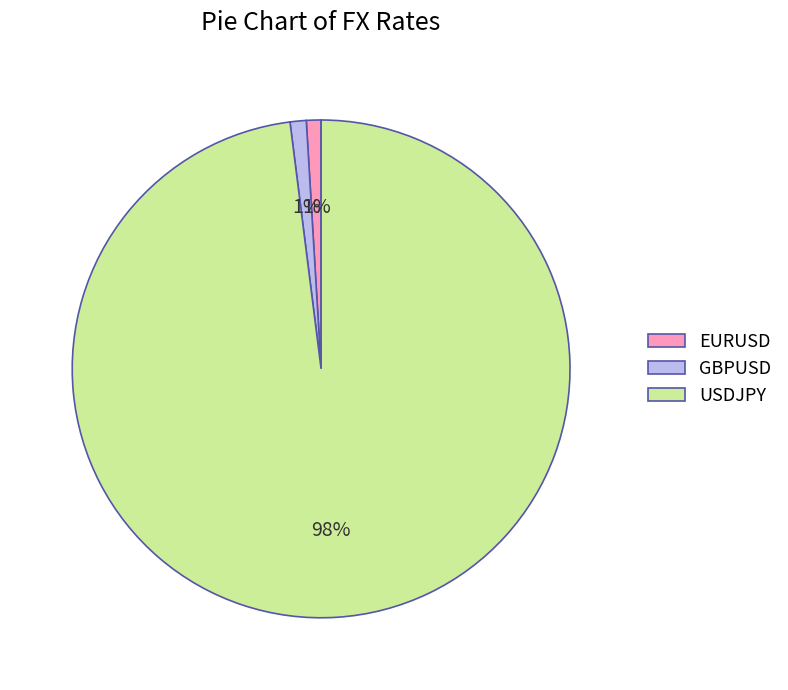

True or false: USDJPY accounts for 98% of the total.

True